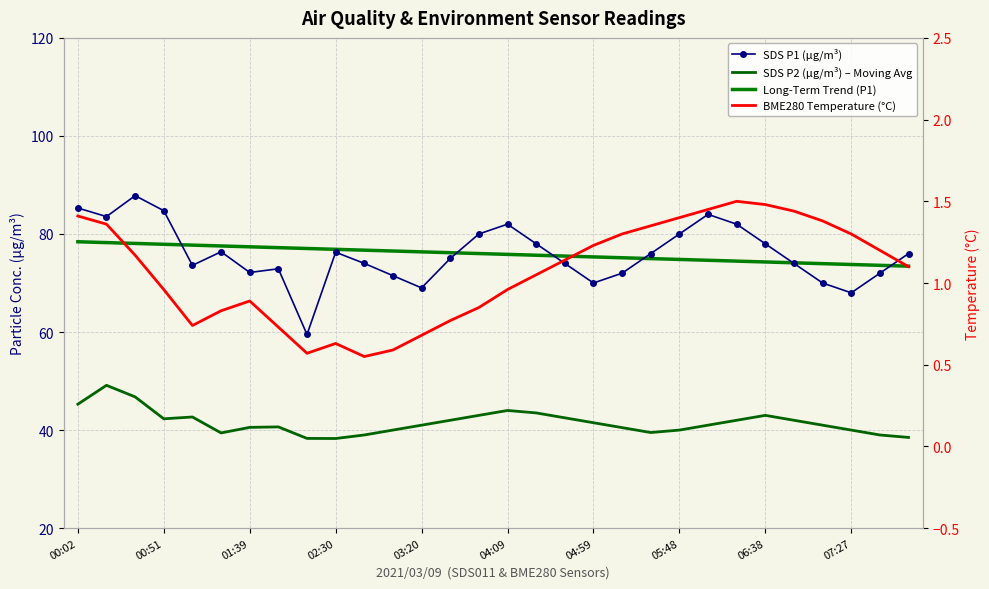

What is the sum of all Long-Term Trend (P1) values?

2277.7